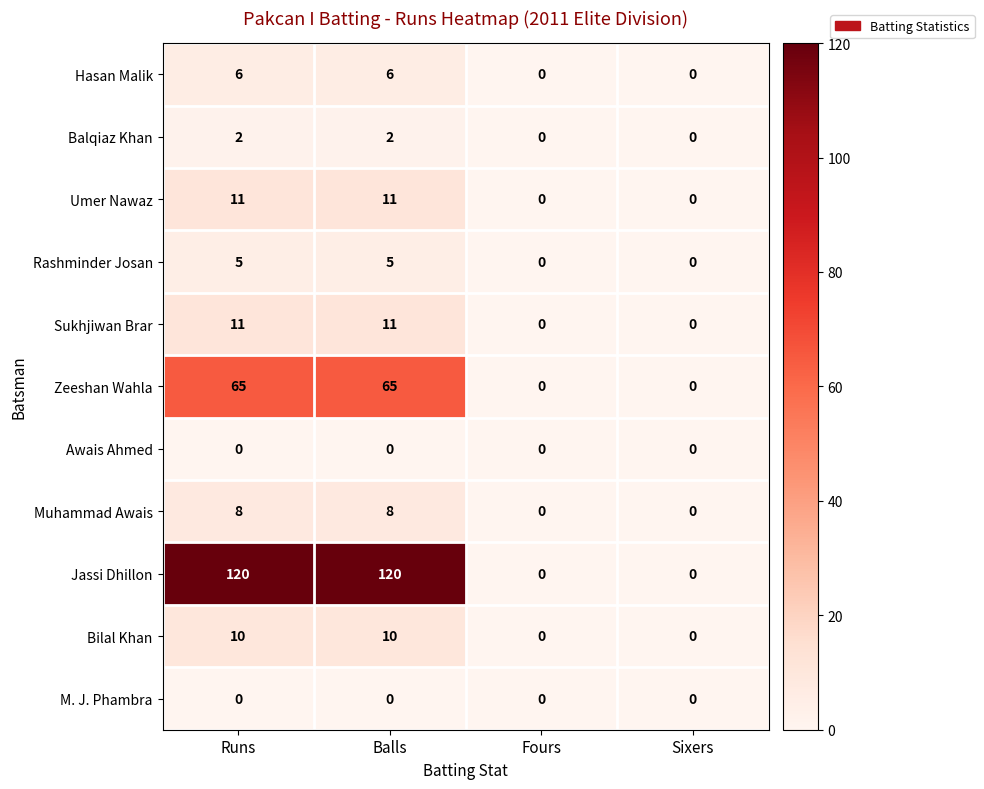

The Sukhjiwan Brar series shows 11 at Runs. True or false?

True